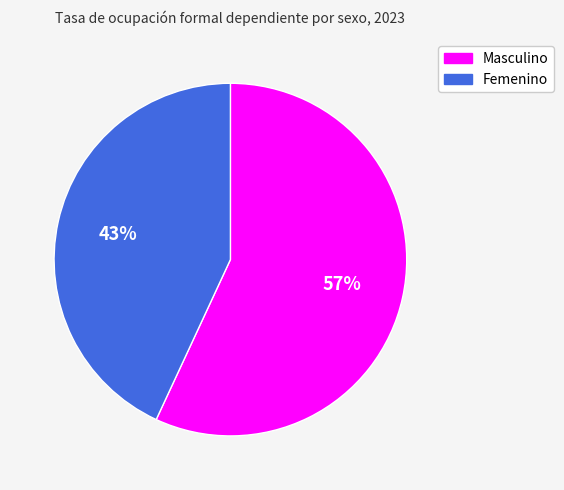

What is the ratio of the value at Masculino to the value at Femenino?

1.3